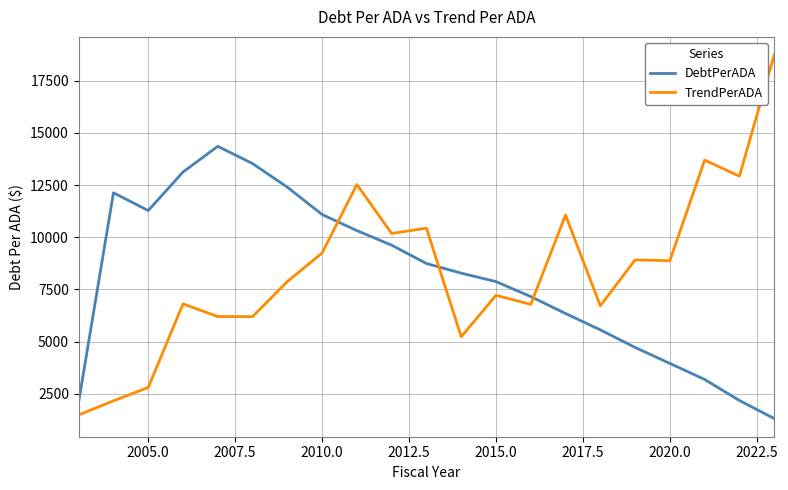

How many values in the DebtPerADA series are below 8278?

10